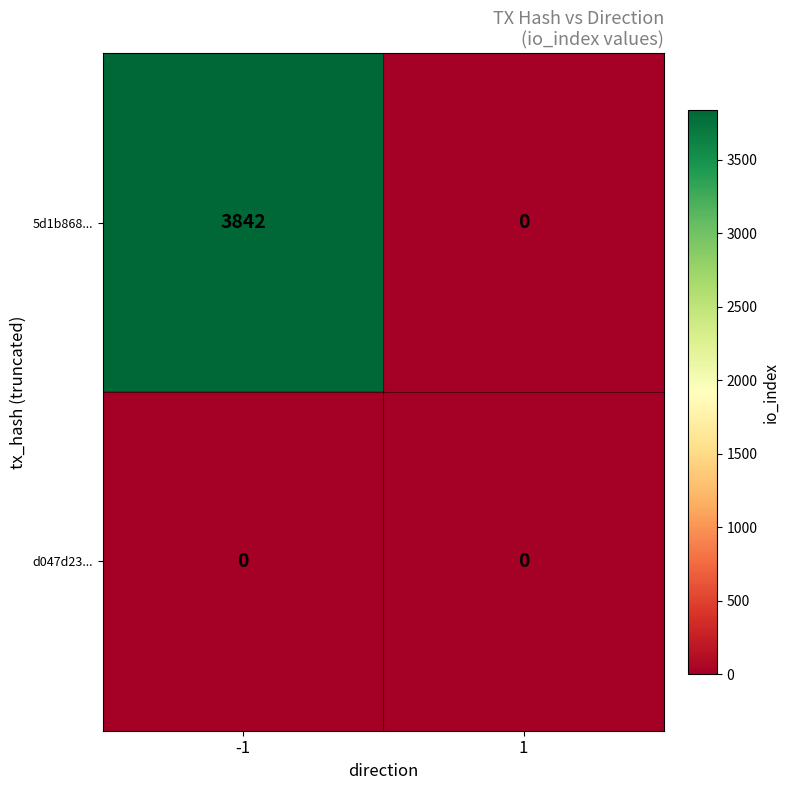

What is the spread (max minus min) of values at -1?

3842